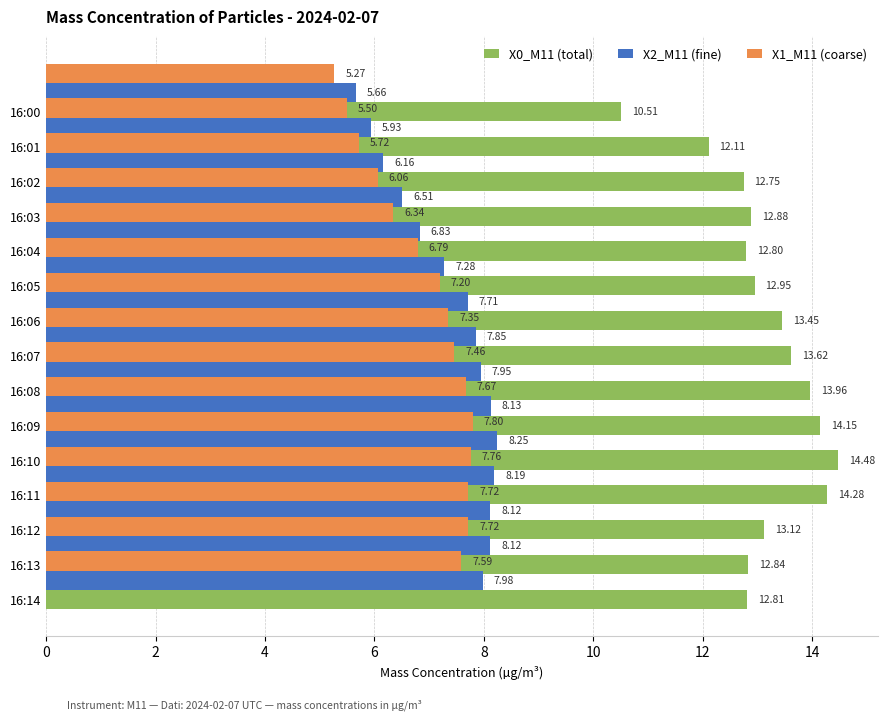

What is the sum of all X1_M11 (coarse) values?

104.0